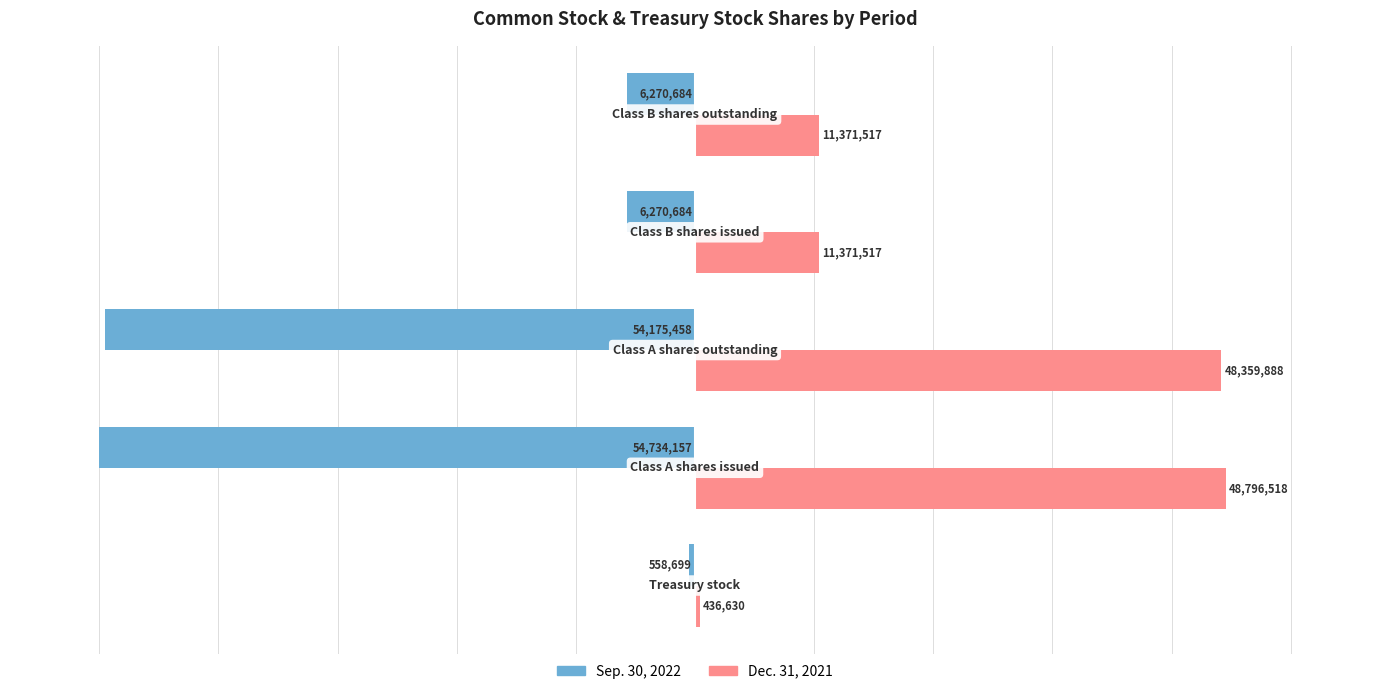

What are all the series names shown in the legend?

Sep. 30, 2022, Dec. 31, 2021